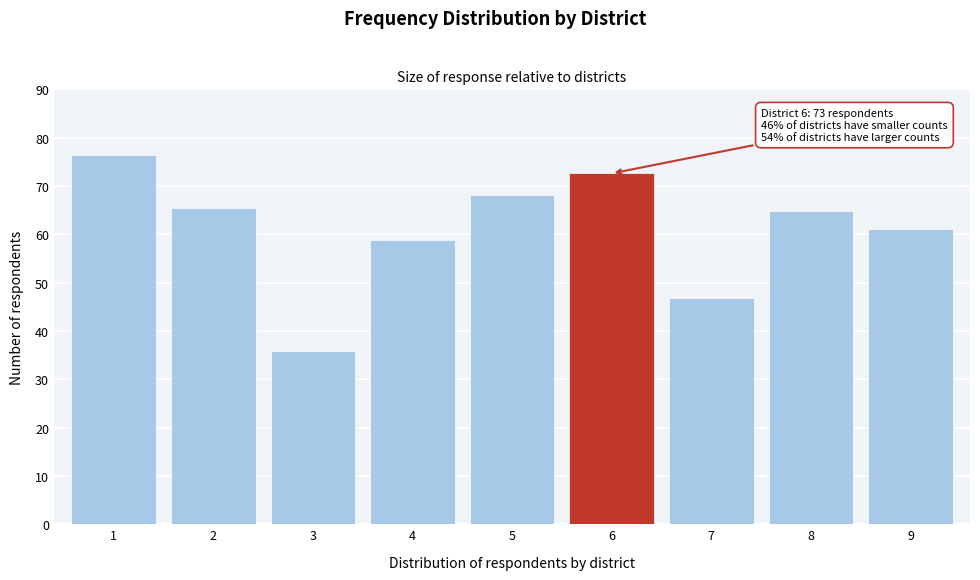

What is the value of the 5th bar from the left?

68.2